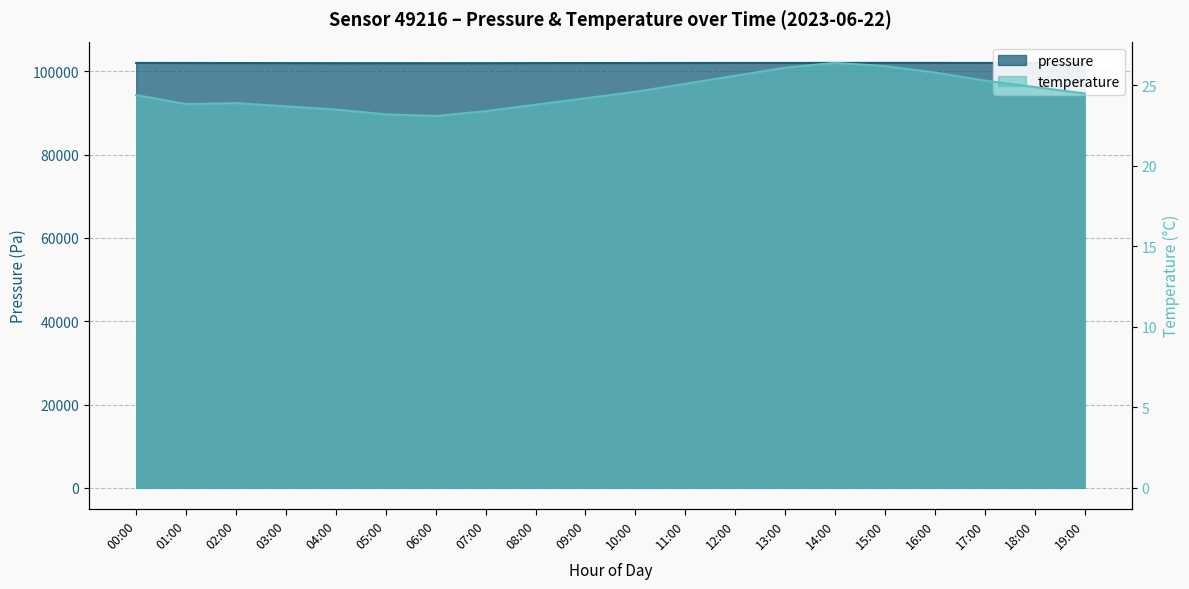

What value does the temperature series have at 00:00?

24.4